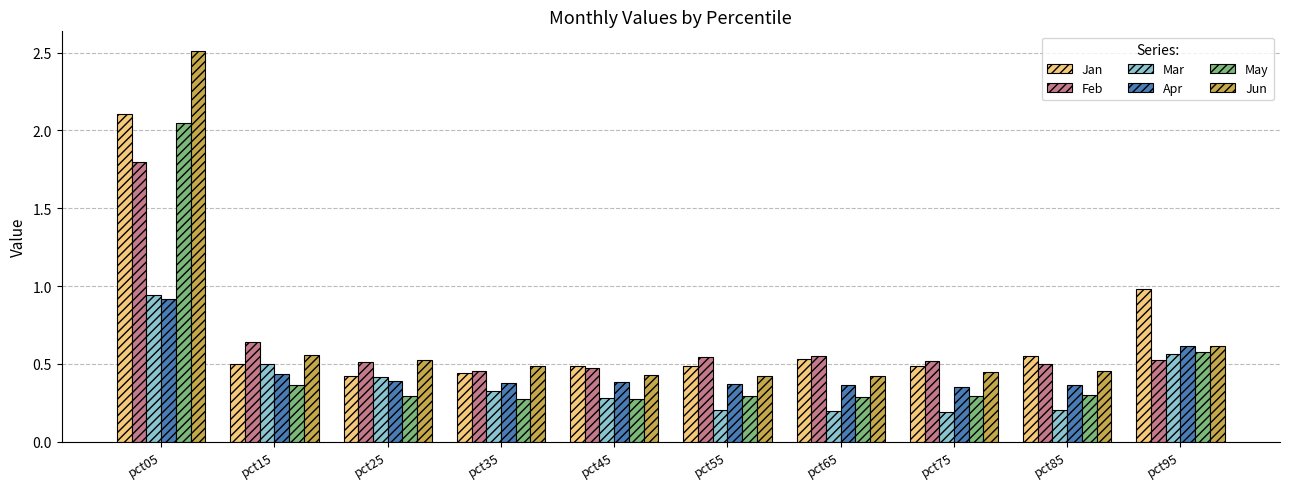

At which category is the sum across all series the highest?

pct05